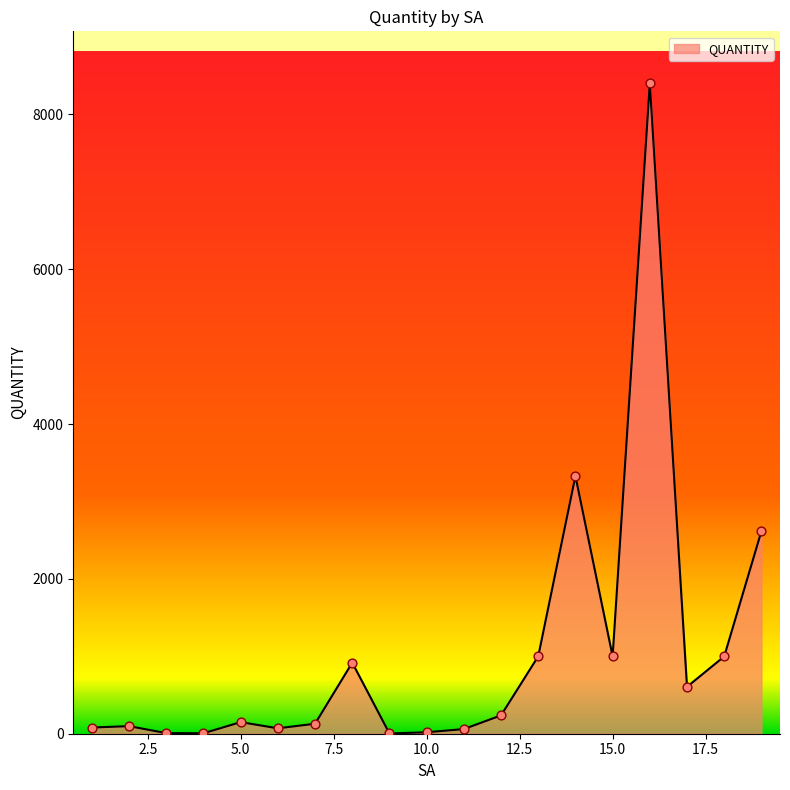

What is the difference between the maximum and minimum values?

8397